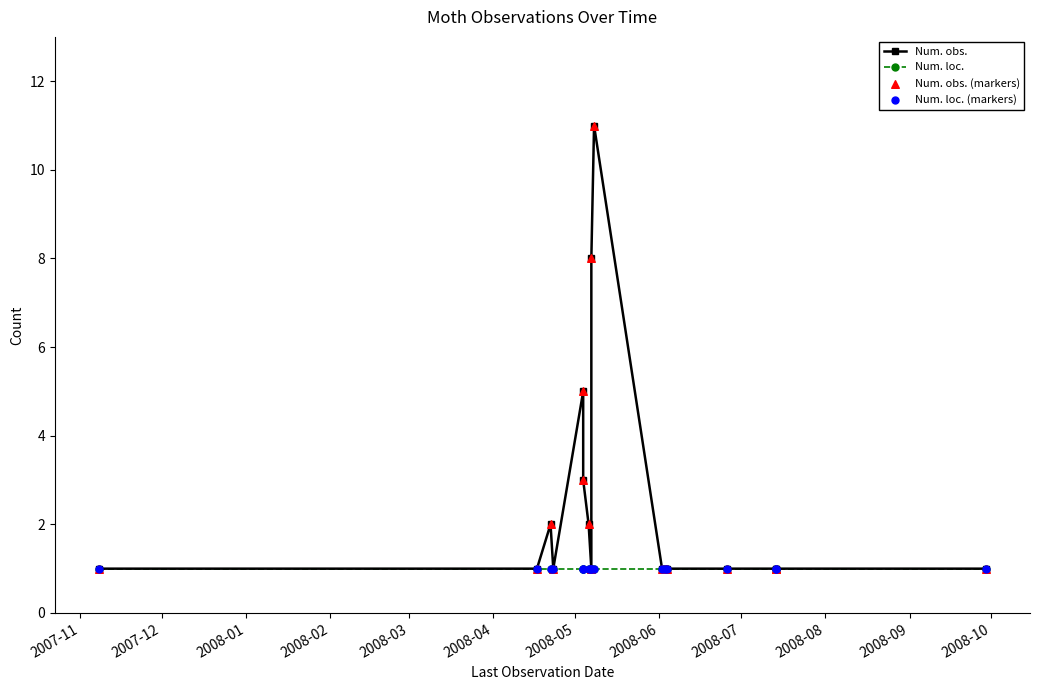

At how many categories does at least one series exceed 10?

1